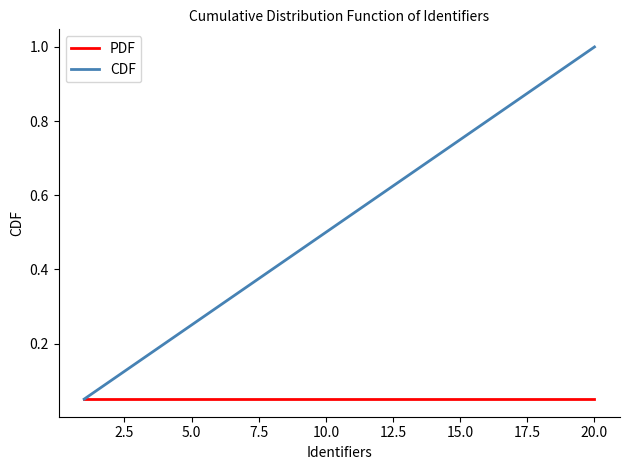

Which series has the widest spread of values?

CDF